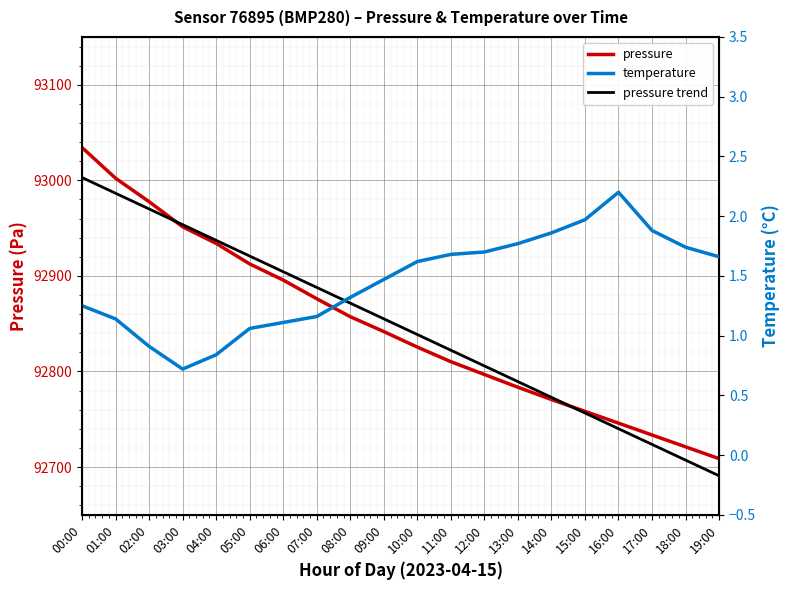

What position from the right is 15:00?

5